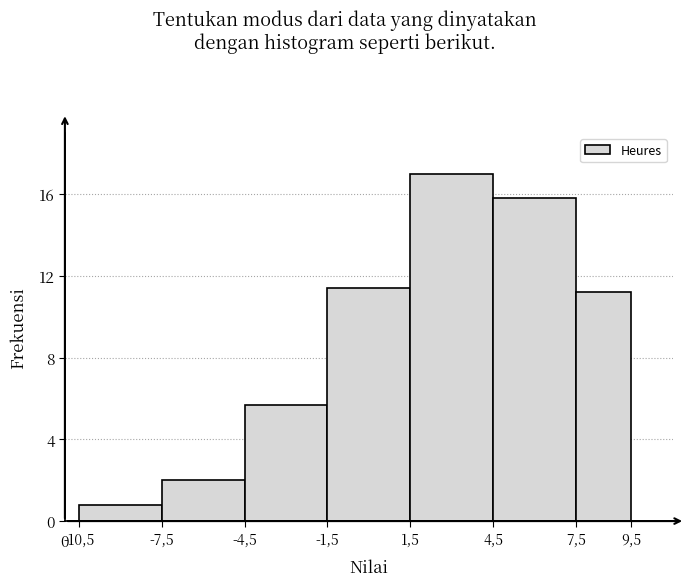

Reading right to left, list all the values displayed in this chart.

11.2	15.8	17.0	11.4	5.7	2.0	0.8